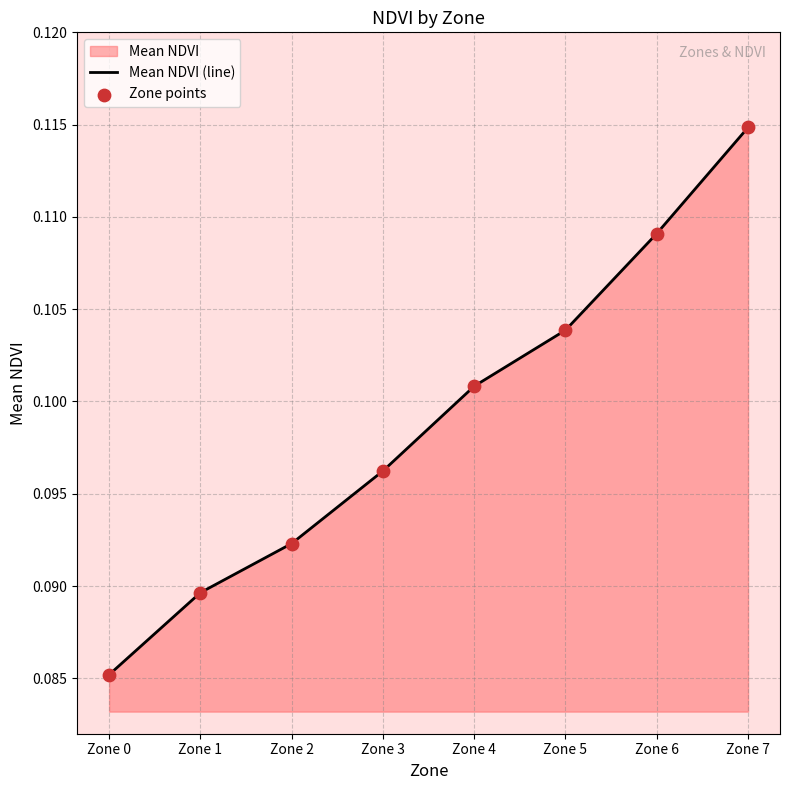

What is the total value across all series at Zone 2?

0.2